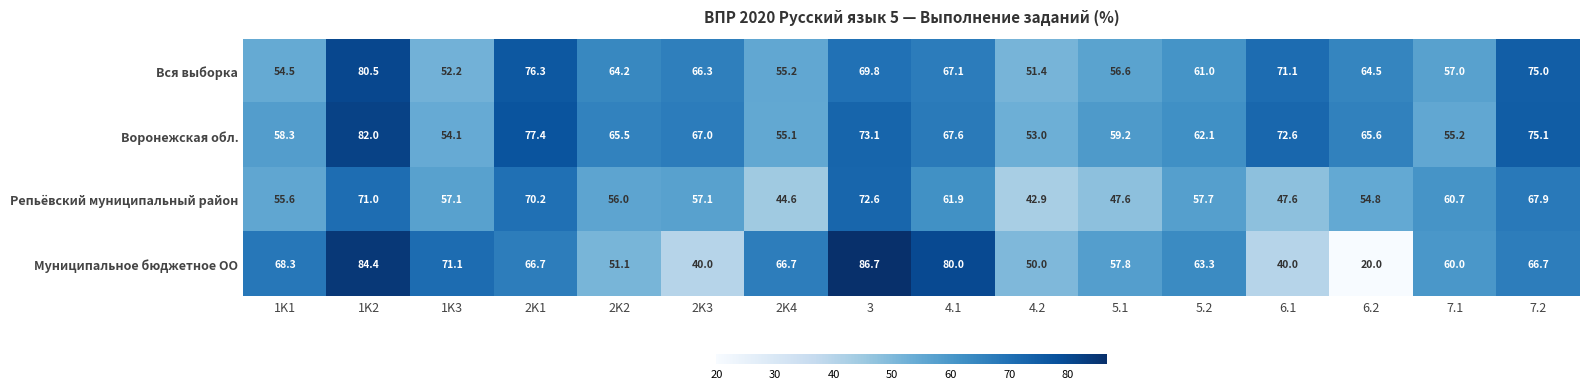

What is the spread (max minus min) of values at 7.2?

8.4